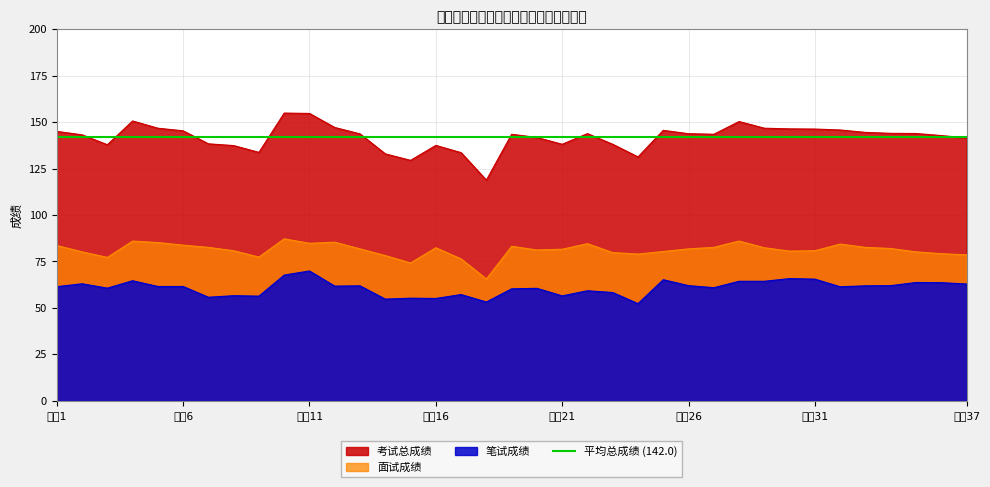

True or false: 笔试成绩 and 面试成绩 cross at least once.

False